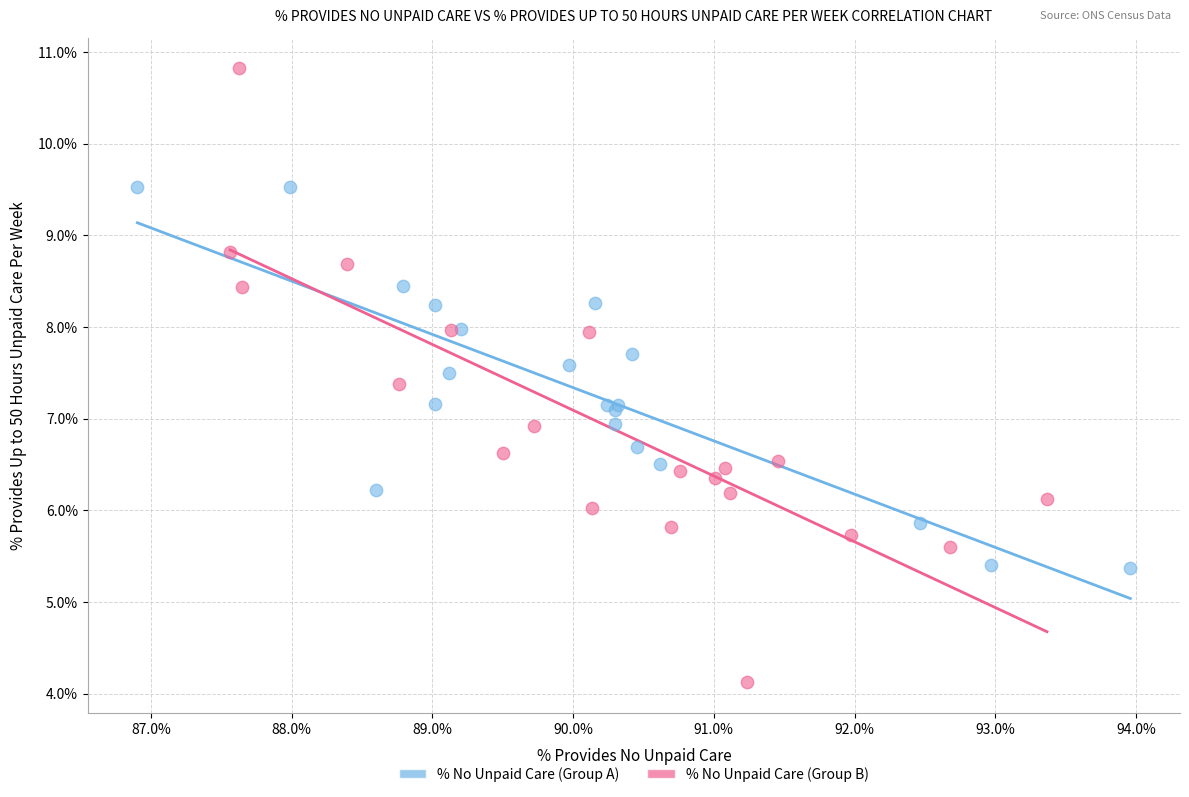

Which series reaches the maximum Y coordinate?

% No Unpaid Care (Group B)